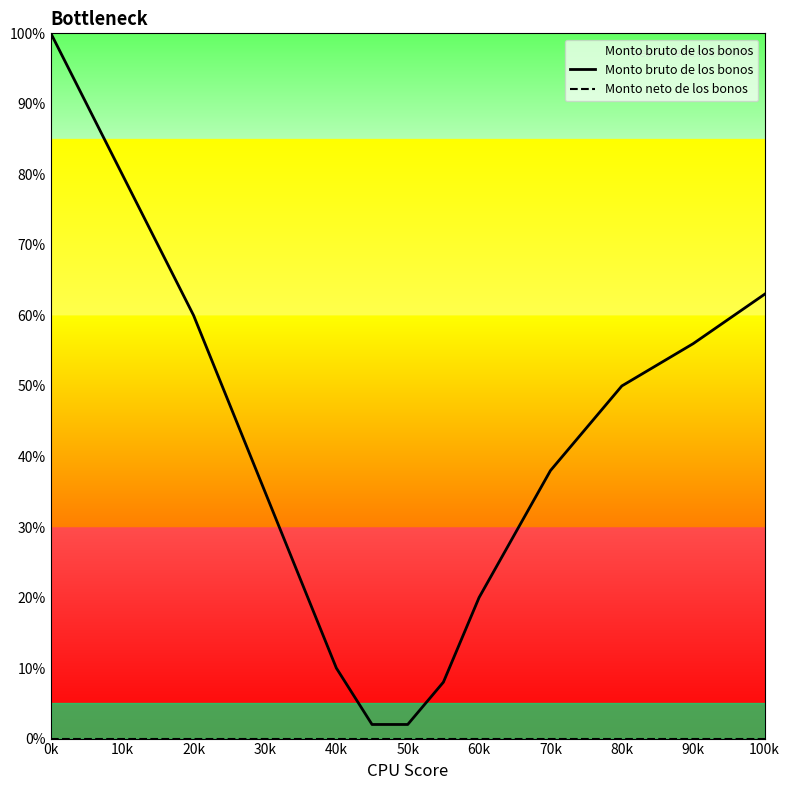

Rank the series at 80k from lowest to highest value.

Monto neto de los bonos, Monto bruto de los bonos